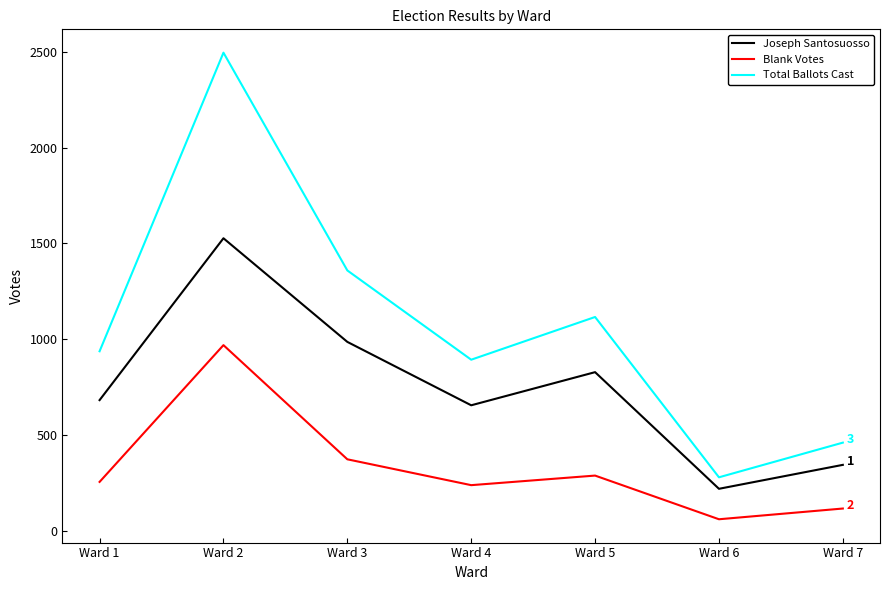

What is the highest value of the Joseph Santosuosso series?

1527